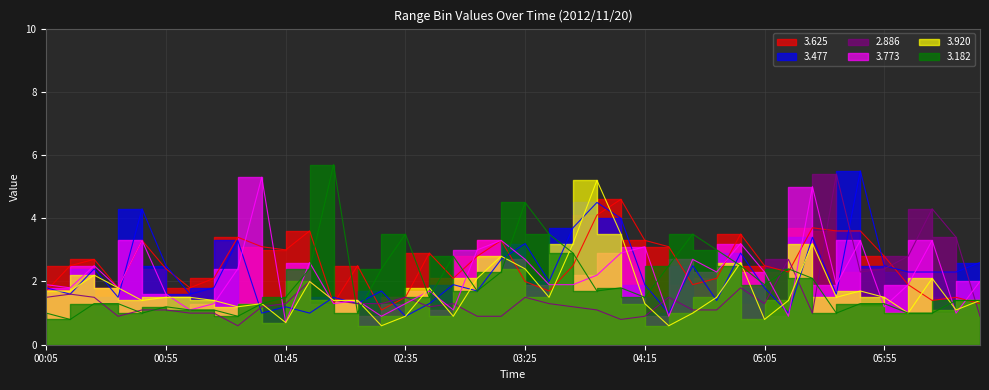

Where is 2.886 nearest to the value 3?

2012/11/20 06:05